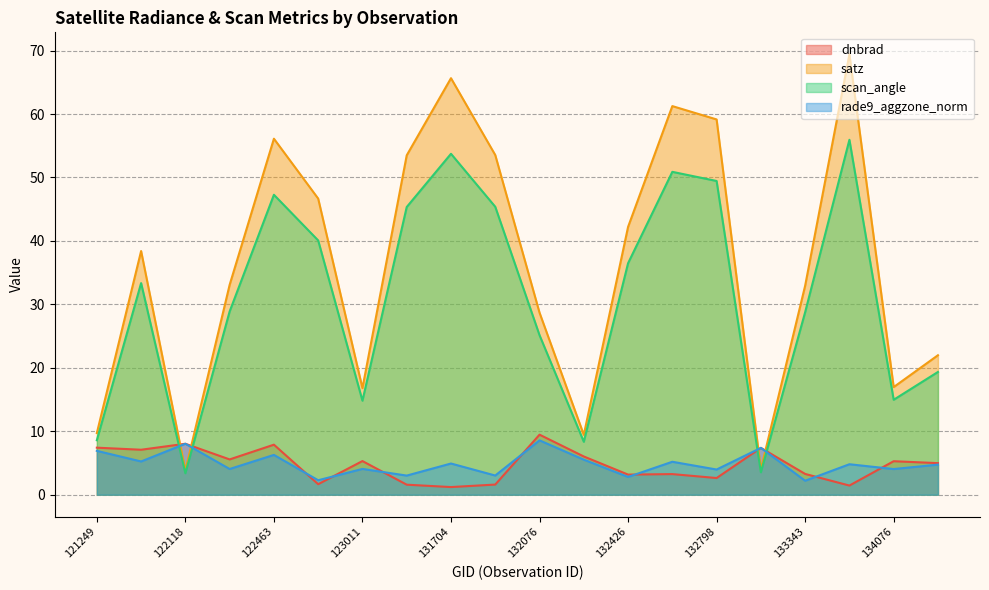

Where is the first local minimum for rade9_aggzone_norm?

121942